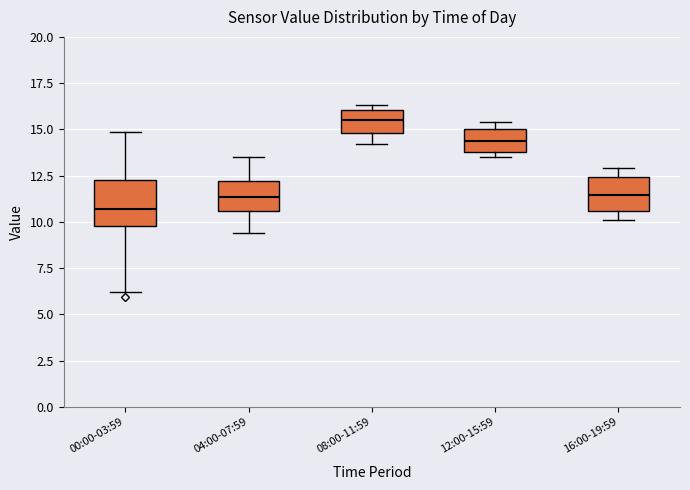

Where is the upper edge of the box for 16:00-19:59 on the y-axis? The values are not printed on the chart, so give them approximately, as read against the axis.

12.5